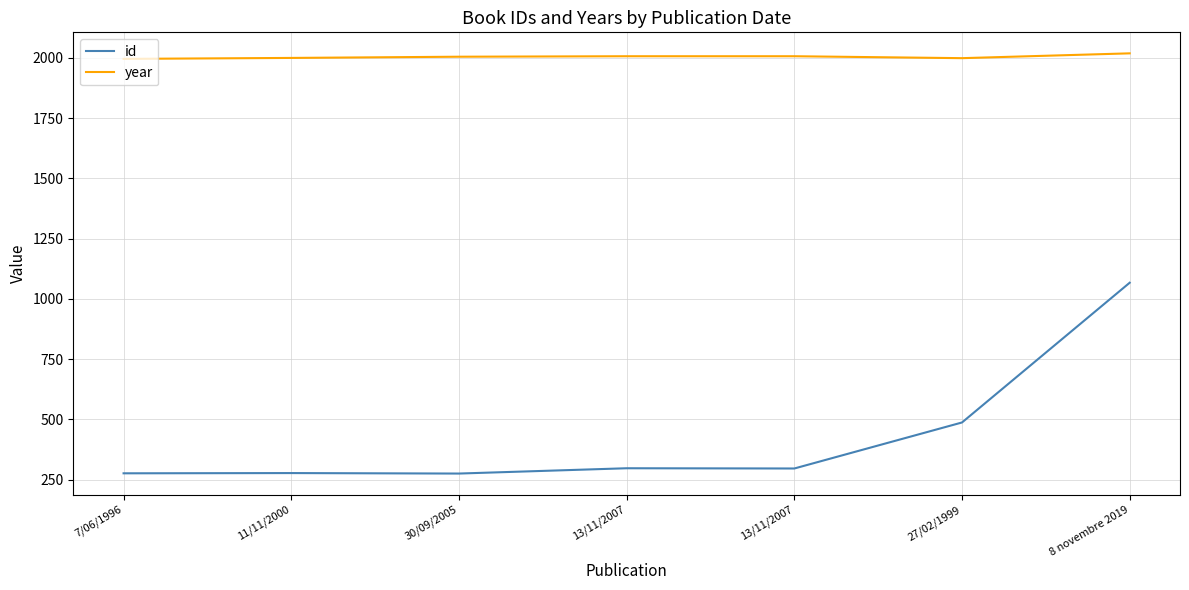

Rank the categories by id value from lowest to highest.

30/09/2005, 7/06/1996, 11/11/2000, 13/11/2007, 13/11/2007, 27/02/1999, 8 novembre 2019